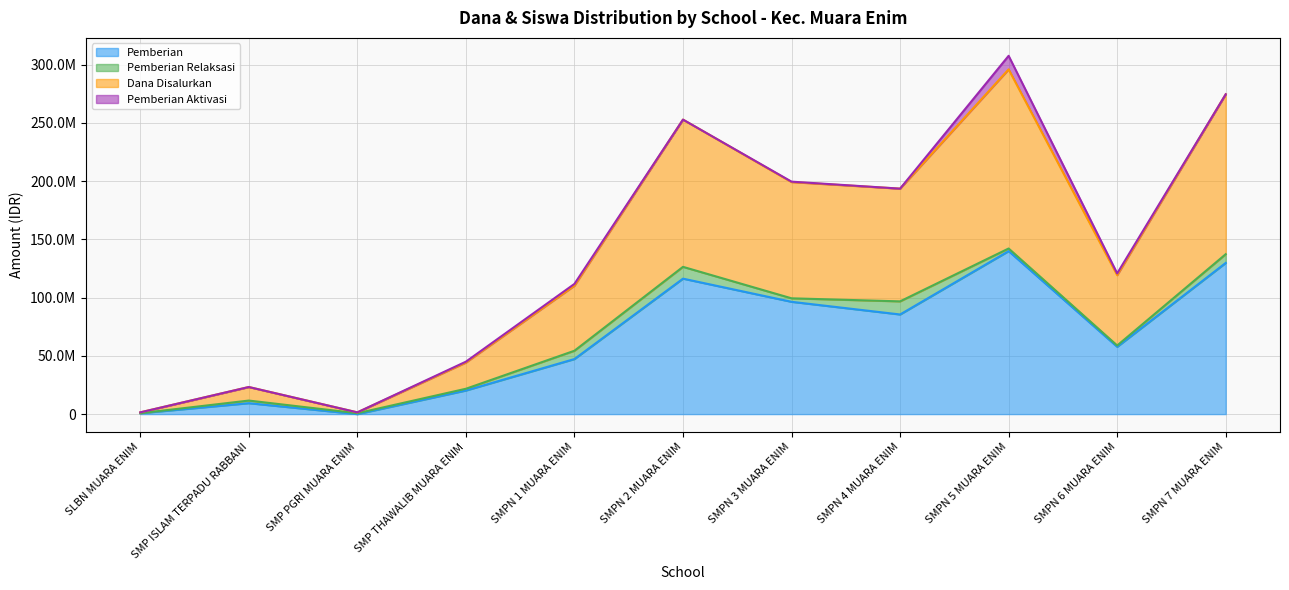

What are all the series names shown in the legend?

Pemberian, Pemberian Relaksasi, Dana Disalurkan, Pemberian Aktivasi